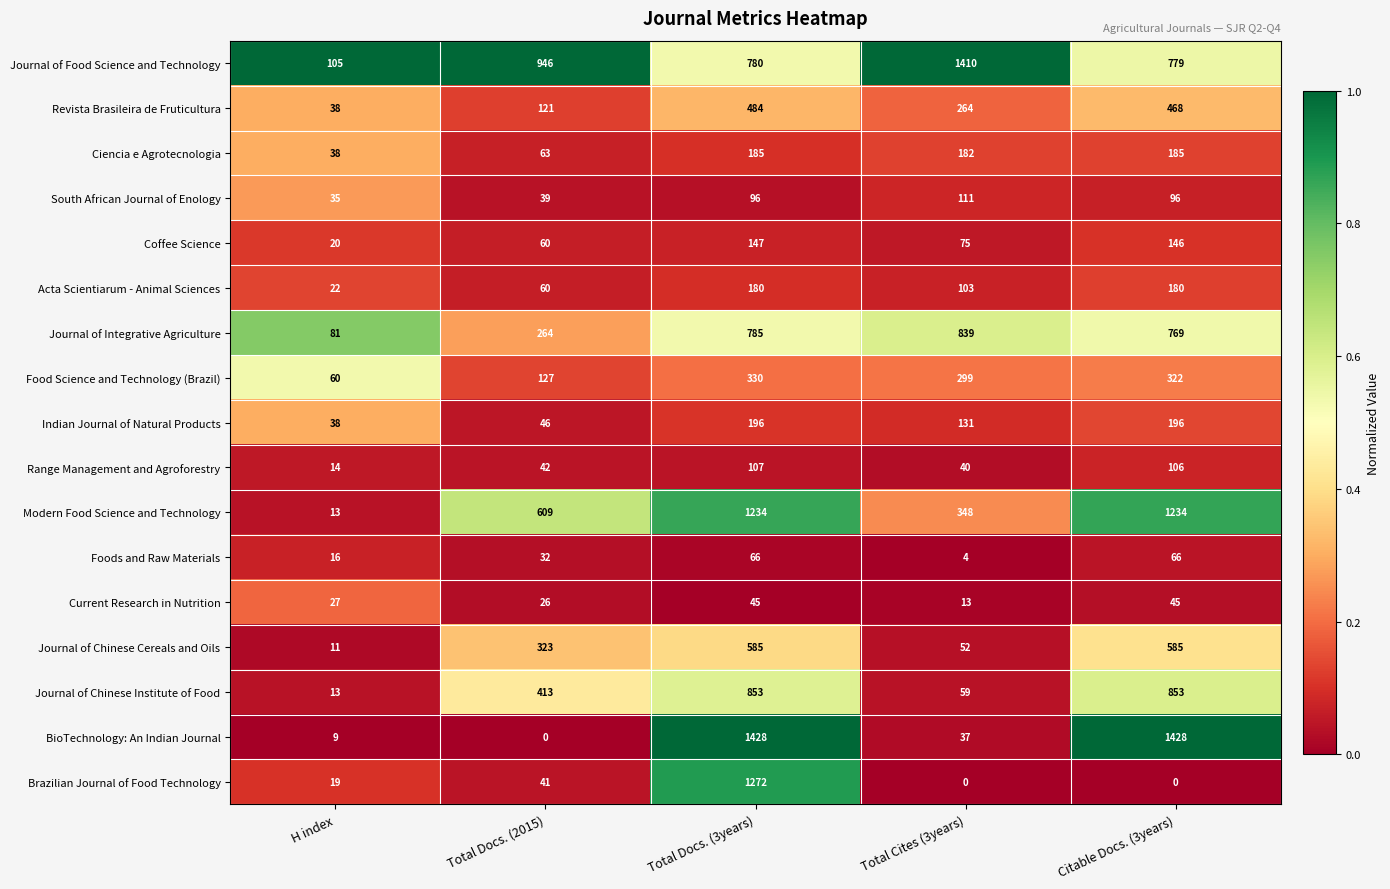

List the series in order of their peak value, lowest first.

Current Research in Nutrition, Foods and Raw Materials, Range Management and Agroforestry, South African Journal of Enology, Coffee Science, Acta Scientiarum - Animal Sciences, Ciencia e Agrotecnologia, Indian Journal of Natural Products, Food Science and Technology (Brazil), Revista Brasileira de Fruticultura, Journal of Chinese Cereals and Oils, Journal of Integrative Agriculture, Journal of Chinese Institute of Food, Modern Food Science and Technology, Brazilian Journal of Food Technology, Journal of Food Science and Technology, BioTechnology: An Indian Journal